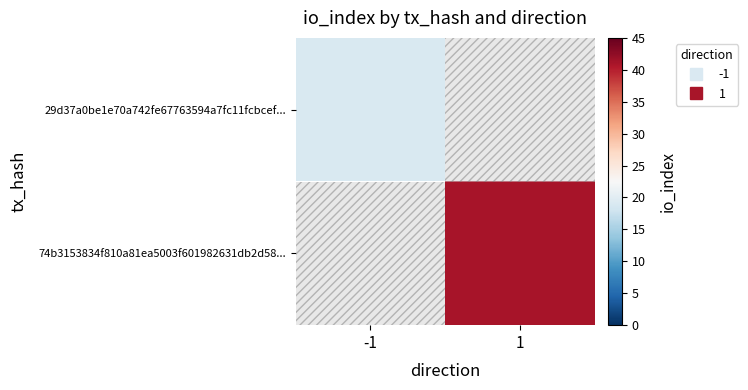

What is the greatest value displayed?

41.0